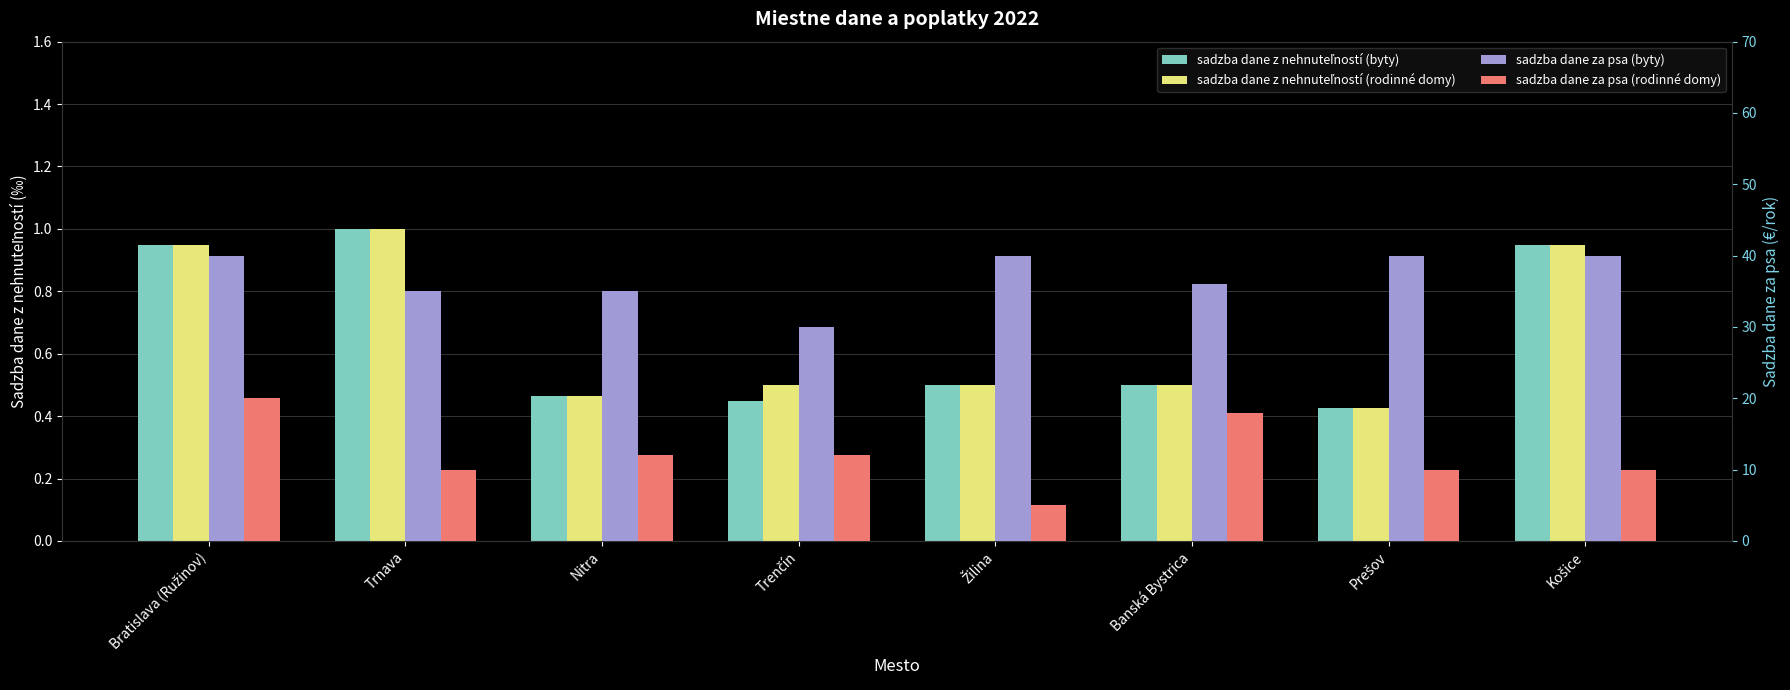

What is the value of the sadzba dane z nehnuteľností (byty) bar at the 3rd from the left?

0.5